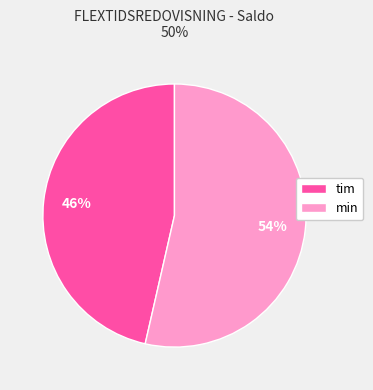

Rank the categories by value from highest to lowest.

min, tim